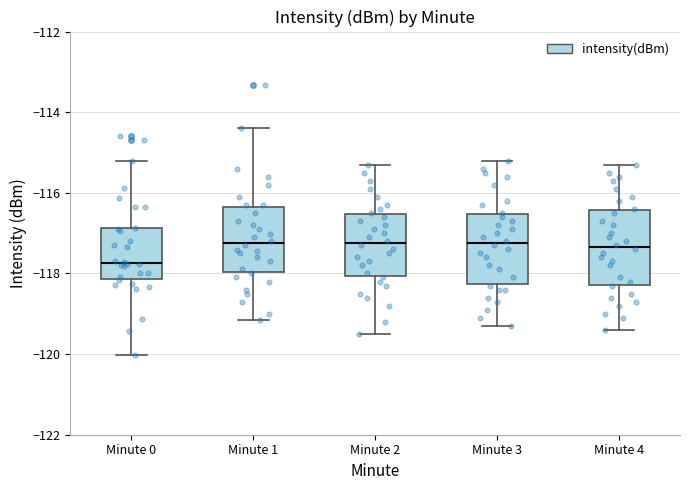

Reading left to right, transcribe this box plot: for each box, give where its median line is, the range the box spans, and where its two whiskers end, as read against the y-axis. The values are not printed on the chart, so give them approximately, as read against the axis.

Minute 0: median -117.8, box -118.2 to -116.8, whiskers -120.0 to -115.2
Minute 1: median -117.2, box -118.0 to -116.4, whiskers -119.2 to -114.4
Minute 2: median -117.2, box -118.0 to -116.6, whiskers -119.4 to -115.2
Minute 3: median -117.2, box -118.2 to -116.6, whiskers -119.2 to -115.2
Minute 4: median -117.4, box -118.2 to -116.4, whiskers -119.4 to -115.2